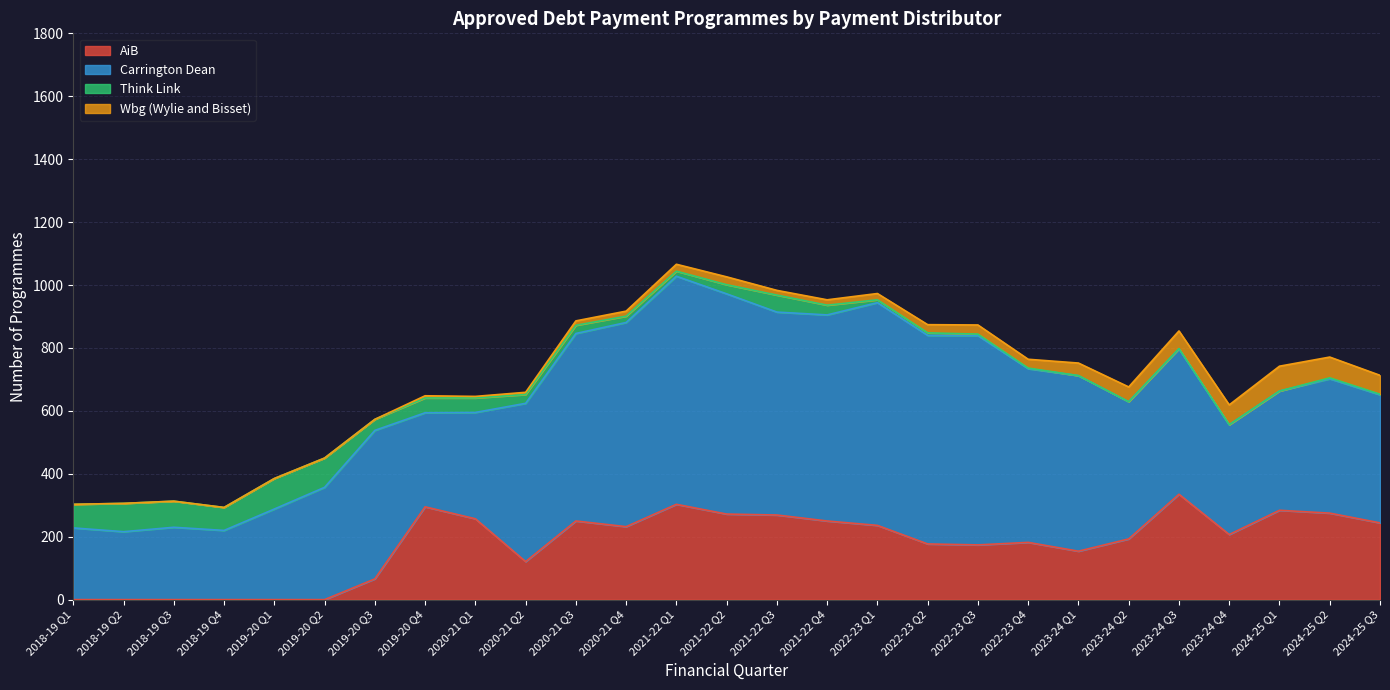

What is the highest value of the AiB series?

335